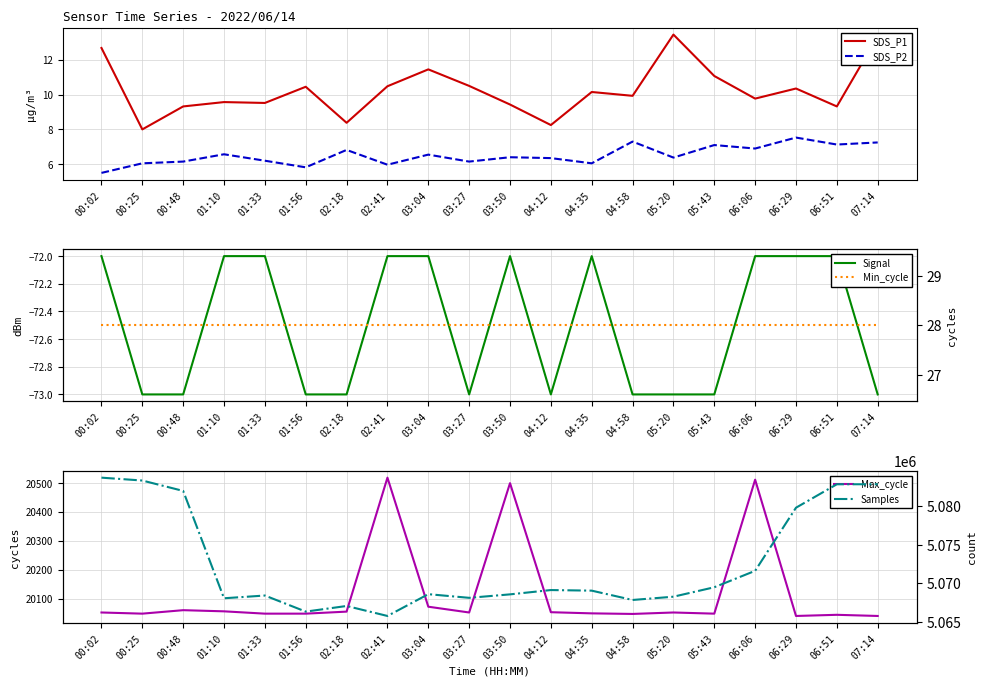

At how many categories does at least one series exceed 1373946?

20